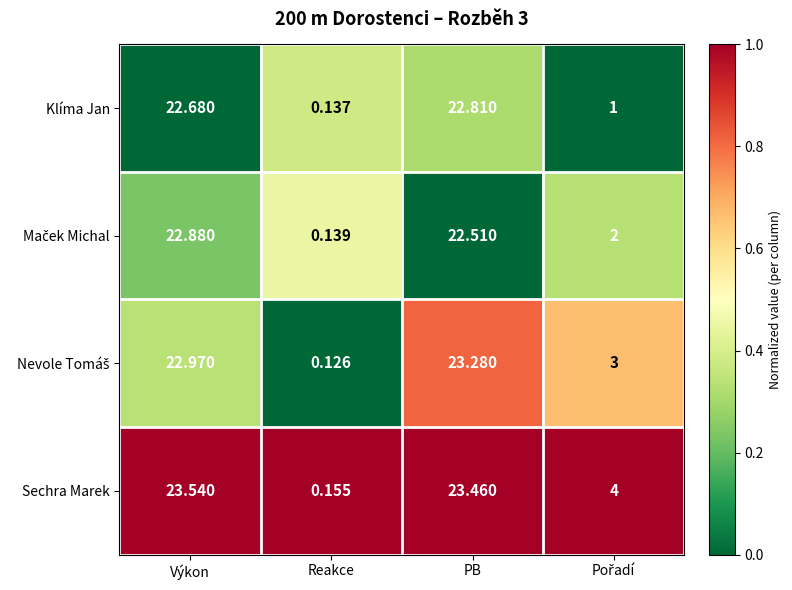

Between Výkon and Reakce, which series saw the biggest shift?

Sechra Marek